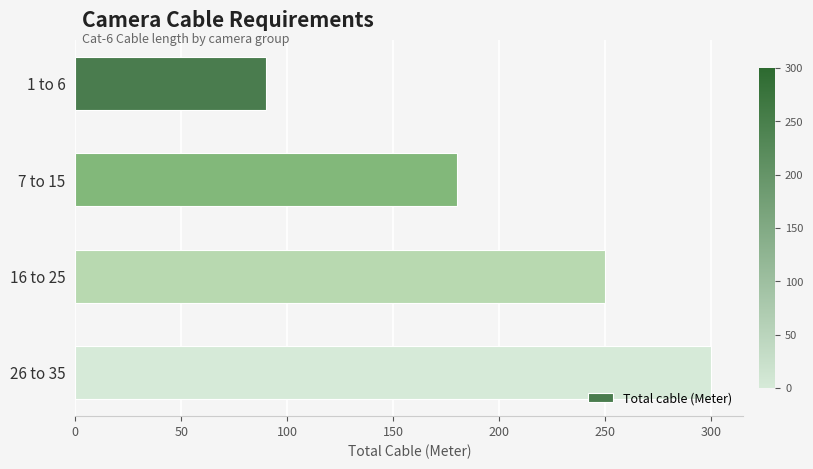

List the labels in order of value, smallest first.

1 to 6, 7 to 15, 16 to 25, 26 to 35